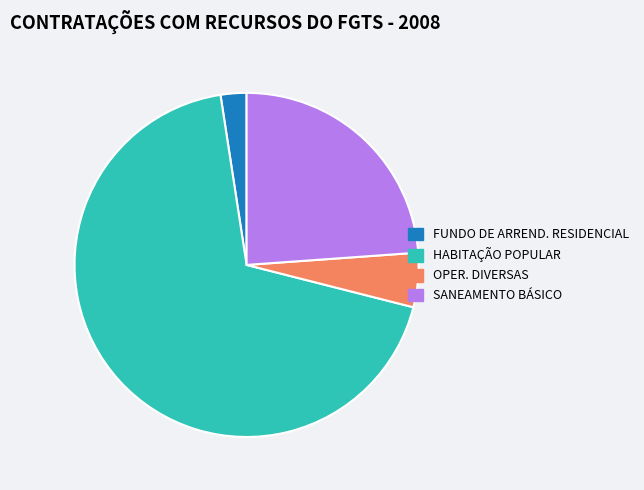

What is the majority slice?

HABITAÇÃO POPULAR